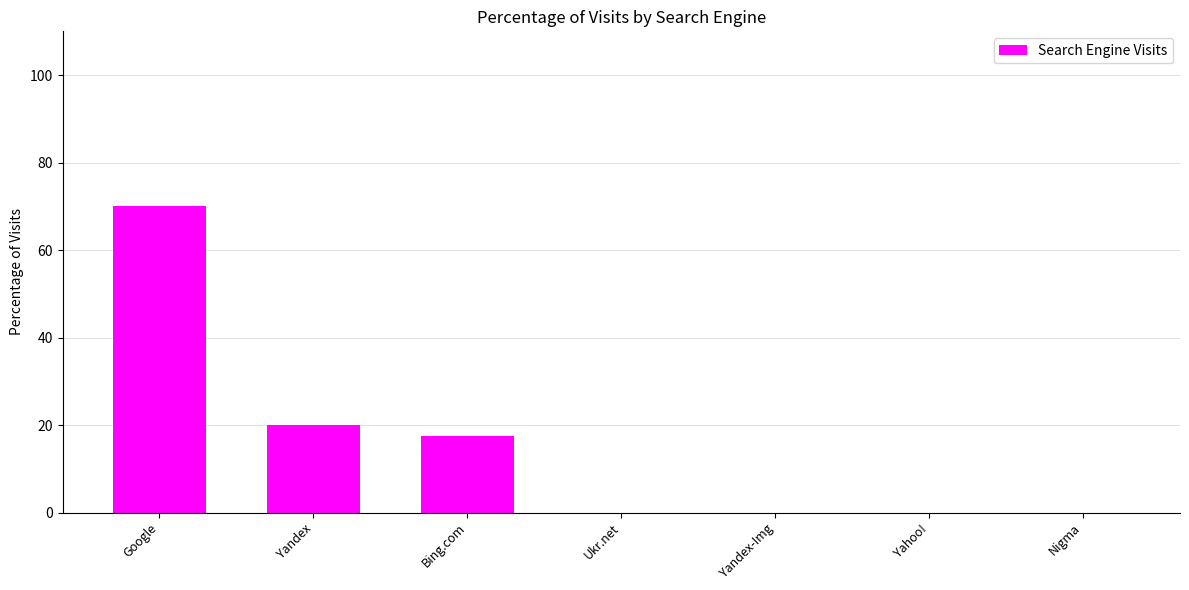

Reading right to left, list all the values displayed in this chart.

Nigma=0.0	Yahoo!=0.0	Yandex-Img=0.0	Ukr.net=0.0	Bing.com=17.5	Yandex=20.0	Google=70.0